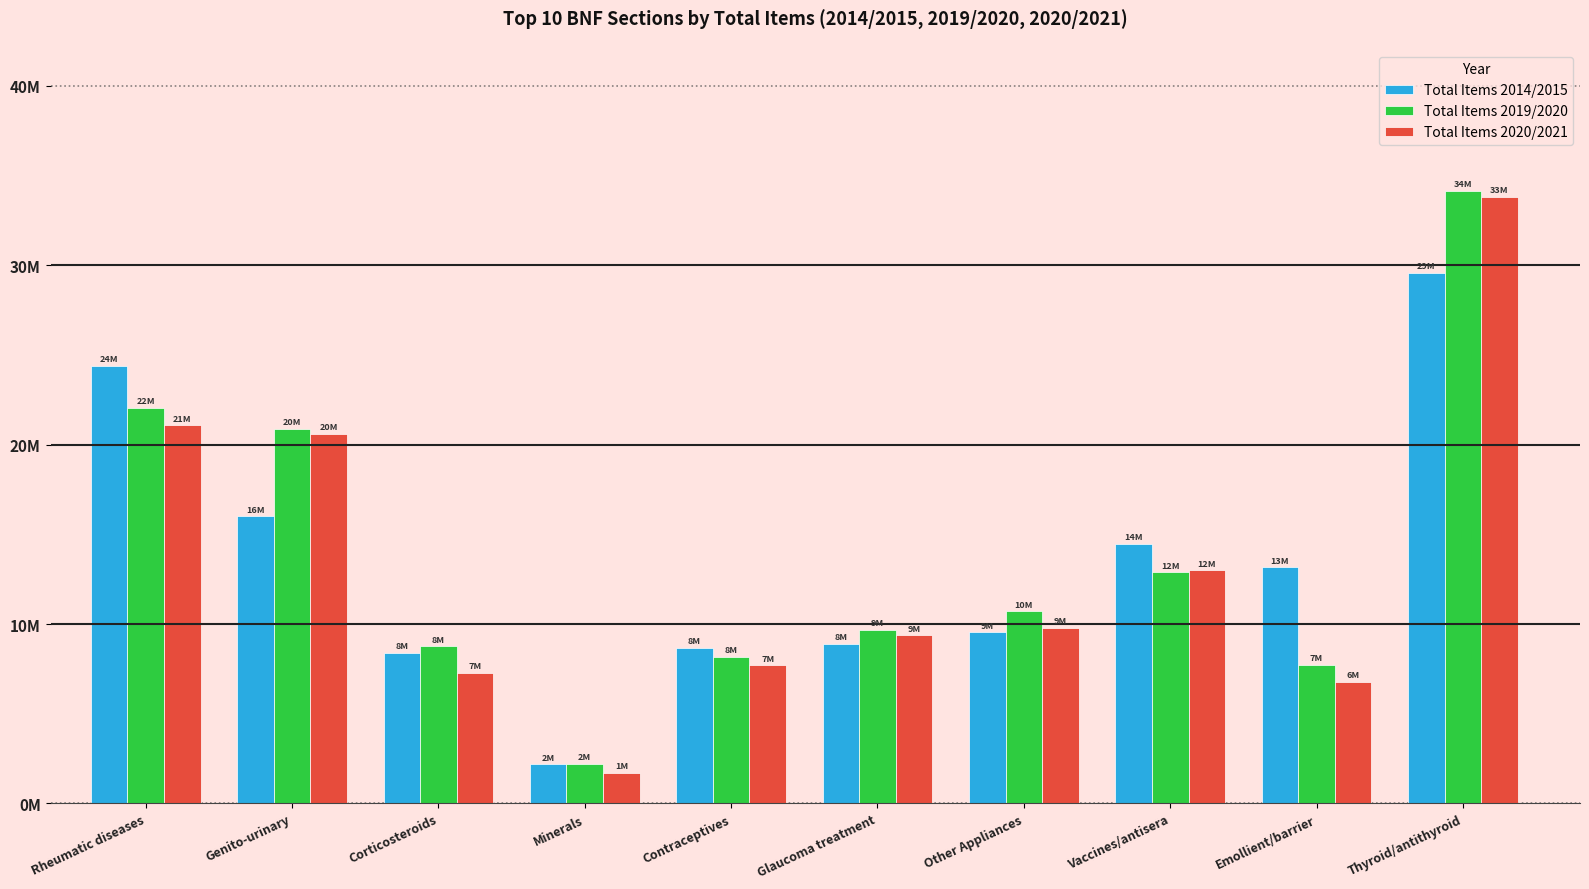

Rank the series by their maximum value, from highest to lowest.

Total Items 2019/2020, Total Items 2020/2021, Total Items 2014/2015